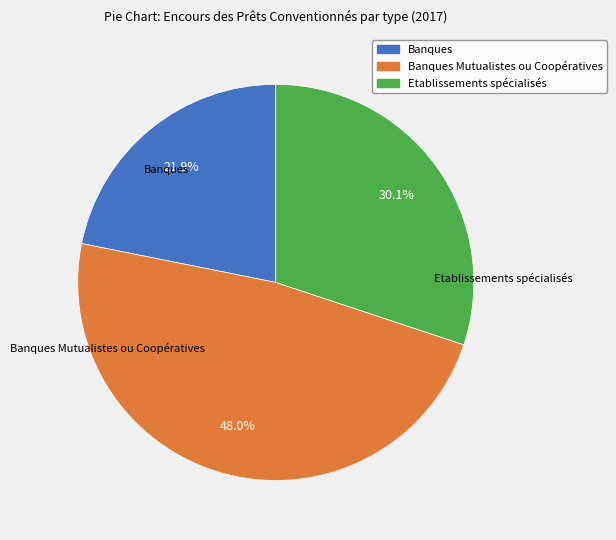

Is there a majority slice in this chart?

No